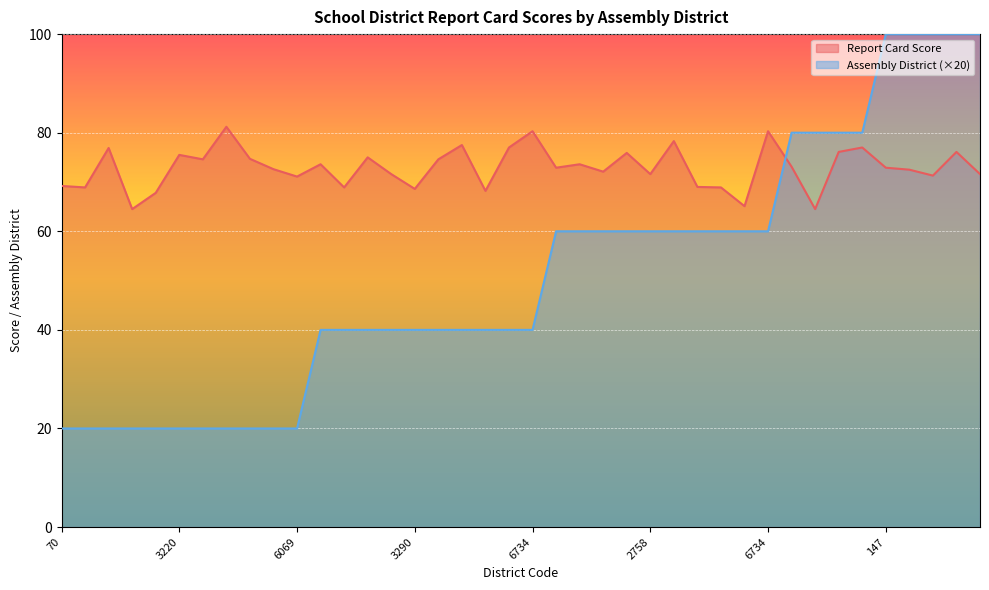

What is the difference between the maximum and minimum values in the Assembly District series?

80.0